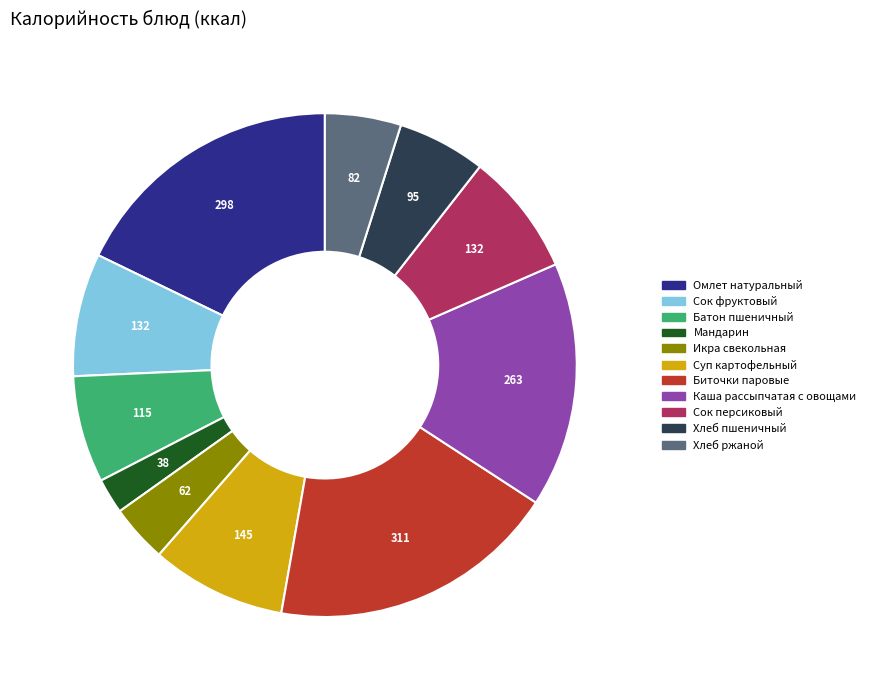

Which has a higher value, Каша рассыпчатая с овощами or Сок персиковый?

Каша рассыпчатая с овощами